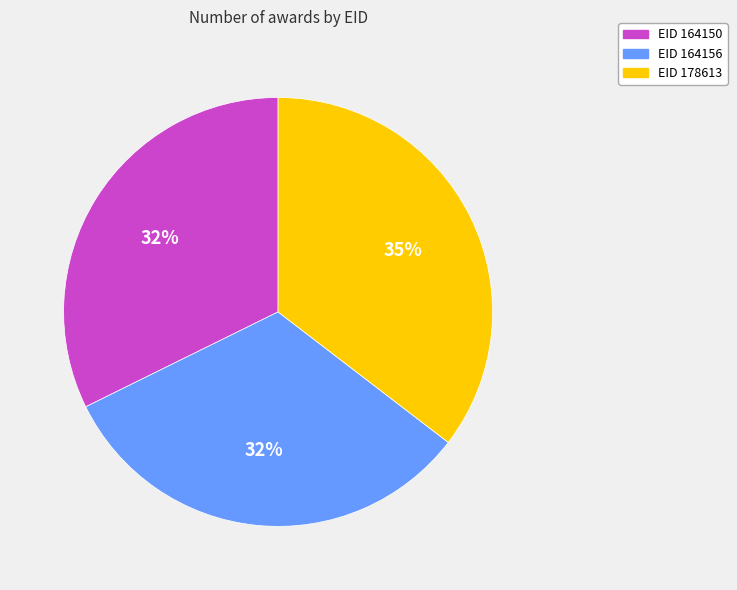

Is there a majority slice in this chart?

No